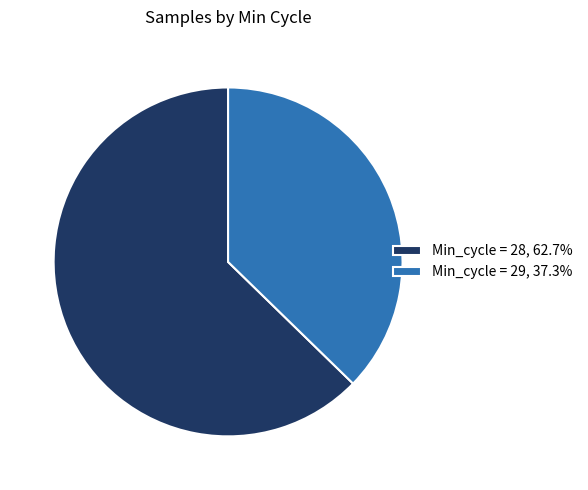

Do Min_cycle = 29, 37.3% and Min_cycle = 28, 62.7% together represent more than half of the pie?

Yes